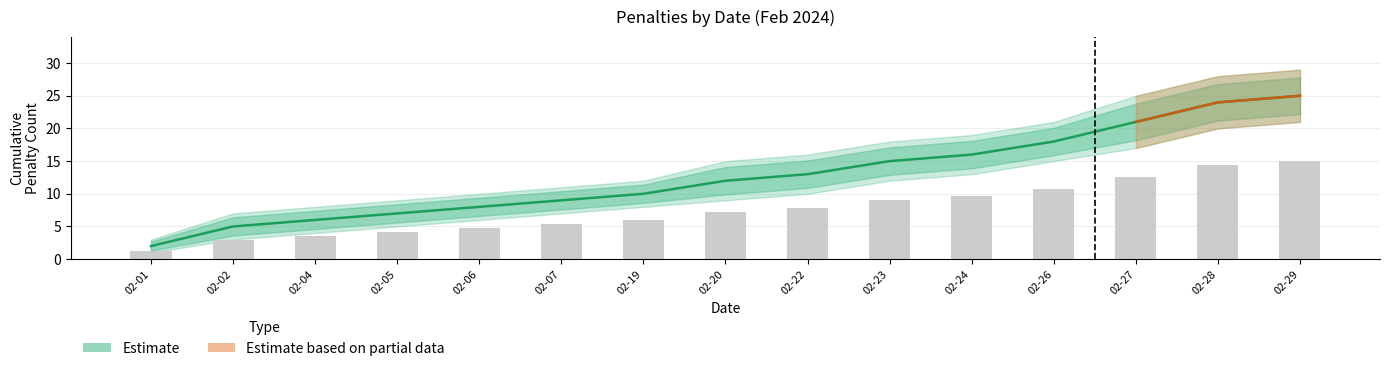

Between 02-04 and 02-01, which is larger?

02-04